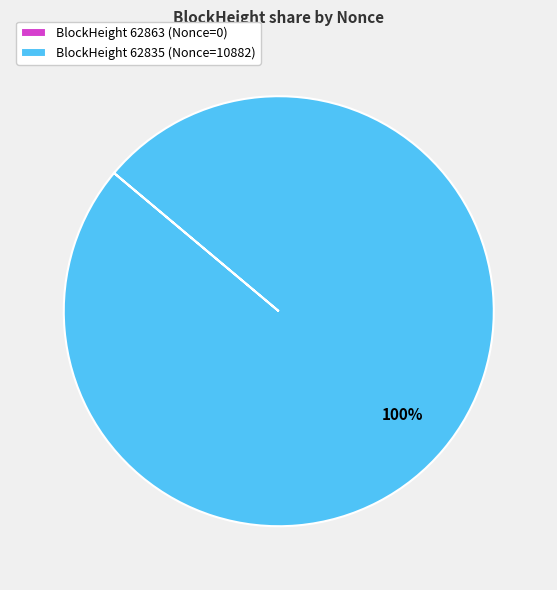

Is there a majority slice in this chart?

Yes